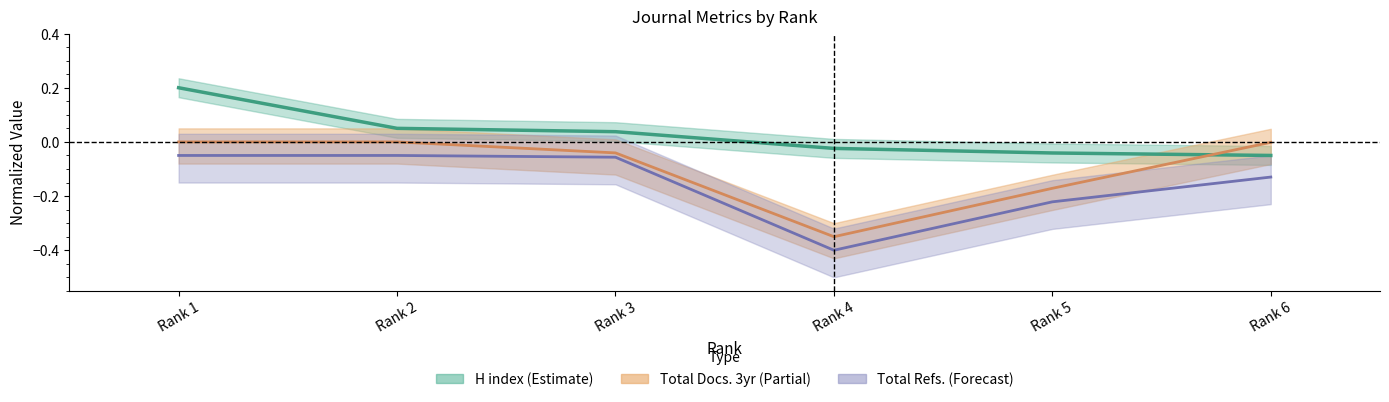

The Total Docs. (3years) series shows -0.0 at Rank 6. True or false?

False